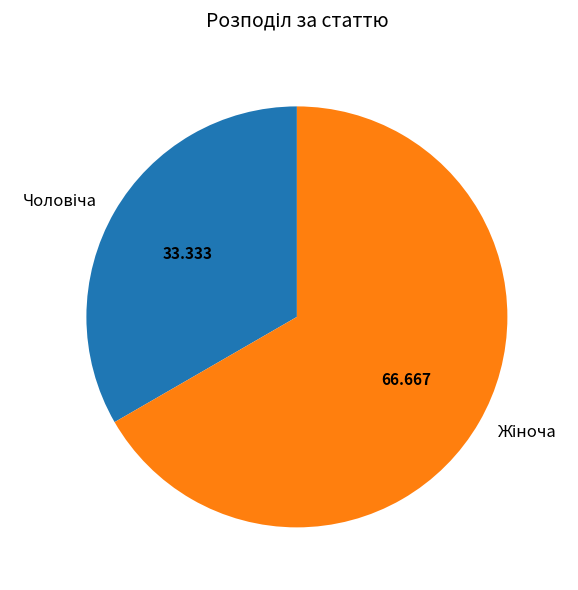

How many slices are in this pie chart?

2